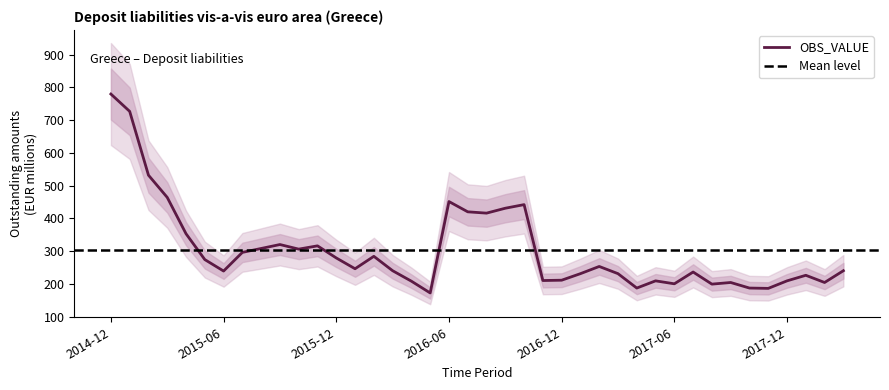

True or false: the data has more than 0 interior local peaks.

True